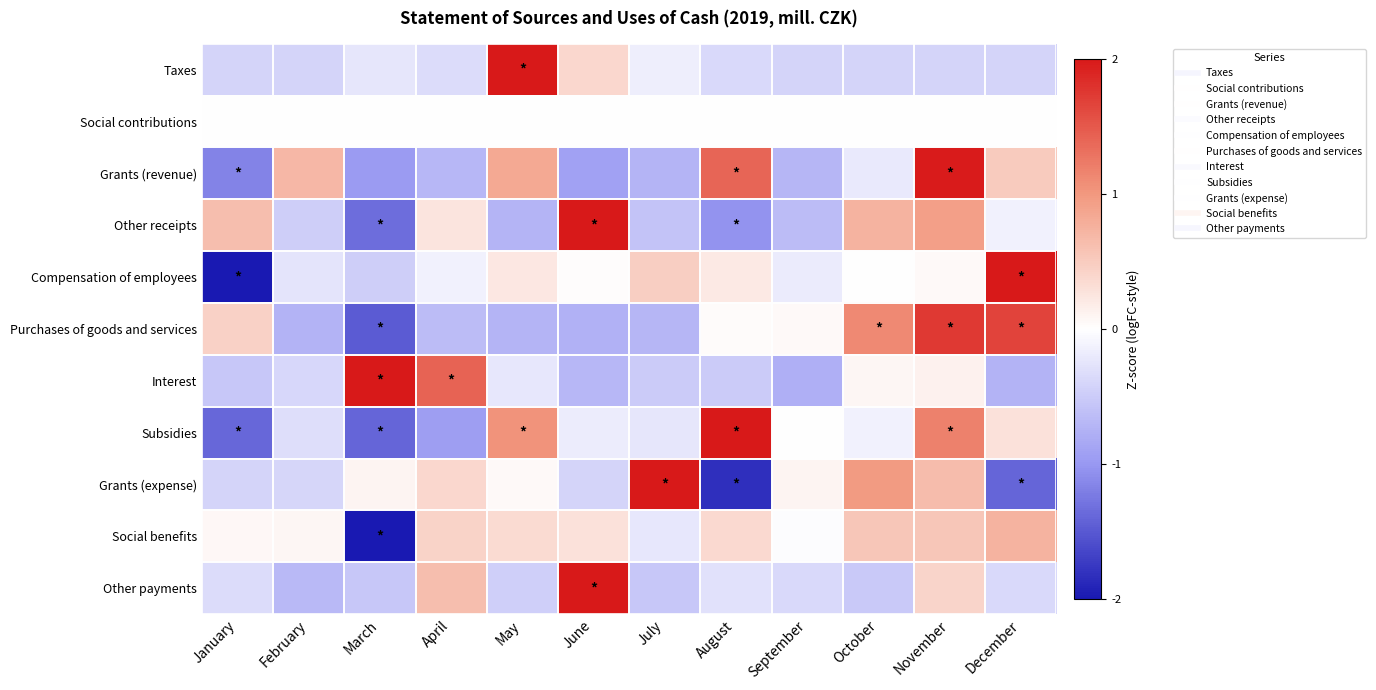

Reading left to right, what are all the values shown in this chart?

Taxes: January=-0.4	February=-0.4	March=-0.2	April=-0.3	May=2.0	June=0.4	July=-0.2	August=-0.4	September=-0.4	October=-0.4	November=-0.4	December=-0.4
Social contributions: January=0.0	February=0.0	March=0.0	April=0.0	May=0.0	June=0.0	July=0.0	August=0.0	September=0.0	October=0.0	November=0.0	December=0.0
Grants (revenue): January=-1.2	February=0.7	March=-1.0	April=-0.7	May=0.8	June=-0.9	July=-0.7	August=1.4	September=-0.7	October=-0.2	November=2.0	December=0.5
Other receipts: January=0.6	February=-0.5	March=-1.3	April=0.3	May=-0.7	June=2.0	July=-0.6	August=-1.0	September=-0.6	October=0.7	November=0.9	December=-0.1
Compensation of employees: January=-2.0	February=-0.3	March=-0.5	April=-0.1	May=0.2	June=0.0	July=0.5	August=0.2	September=-0.2	October=-0.0	November=0.1	December=2.0
Purchases of goods and services: January=0.4	February=-0.7	March=-1.5	April=-0.6	May=-0.7	June=-0.8	July=-0.7	August=0.0	September=0.1	October=1.1	November=1.7	December=1.7
Interest: January=-0.5	February=-0.4	March=2.0	April=1.4	May=-0.2	June=-0.7	July=-0.5	August=-0.5	September=-0.8	October=0.1	November=0.1	December=-0.7
Subsidies: January=-1.4	February=-0.3	March=-1.4	April=-0.9	May=1.0	June=-0.2	July=-0.2	August=2.0	September=0.0	October=-0.1	November=1.2	December=0.3
Grants (expense): January=-0.4	February=-0.4	March=0.1	April=0.4	May=0.1	June=-0.4	July=2.0	August=-1.8	September=0.1	October=1.0	November=0.6	December=-1.4
Social benefits: January=0.1	February=0.1	March=-2.0	April=0.4	May=0.3	June=0.3	July=-0.2	August=0.4	September=-0.0	October=0.6	November=0.6	December=0.7
Other payments: January=-0.3	February=-0.7	March=-0.5	April=0.6	May=-0.5	June=2.0	July=-0.5	August=-0.3	September=-0.4	October=-0.5	November=0.4	December=-0.4